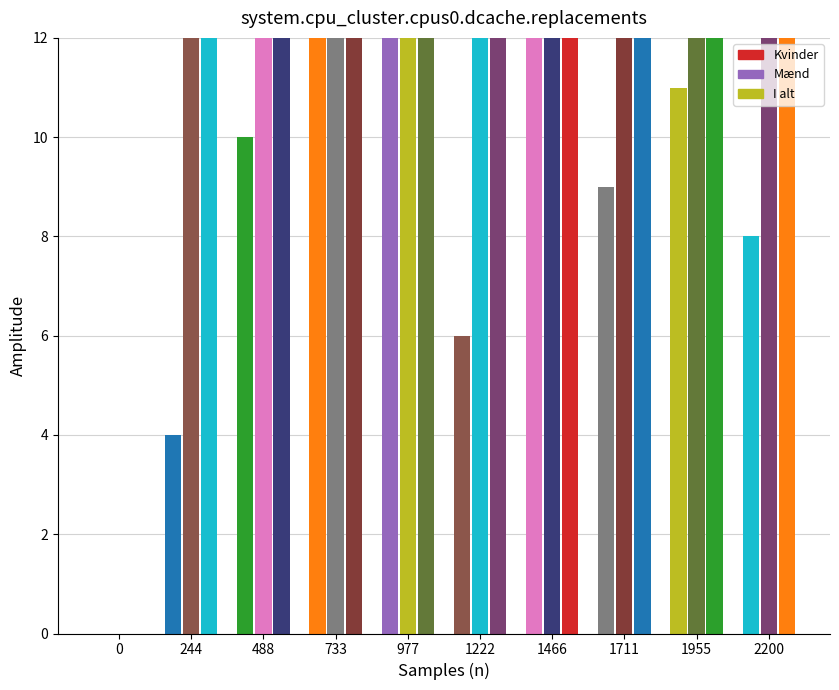

What is the difference between the maximum and minimum values in the I alt series?

40